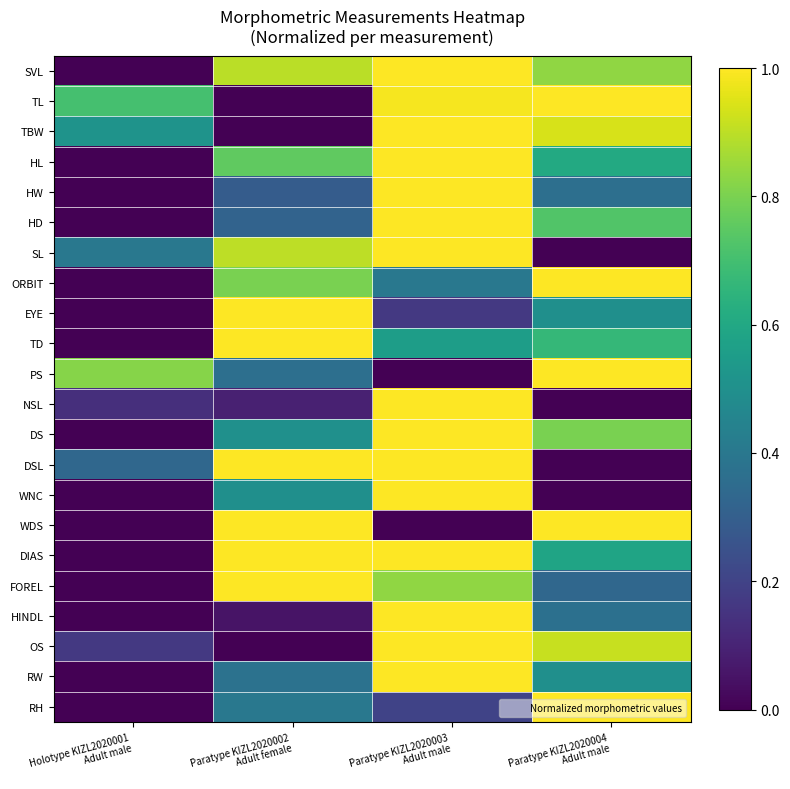

At Paratype KIZL2020003 Adult male, list the series in order from largest to smallest.

SVL, TBW, HL, HW, HD, SL, NSL, DS, DSL, WNC, DIAS, HINDL, OS, RW, TL, FOREL, TD, ORBIT, RH, EYE, PS, WDS